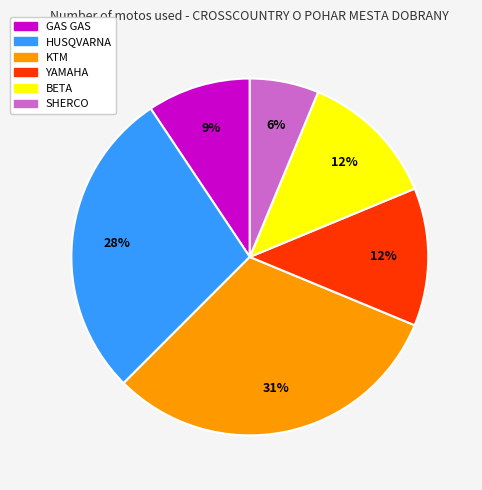

True or false: YAMAHA accounts for 12% of the total.

True